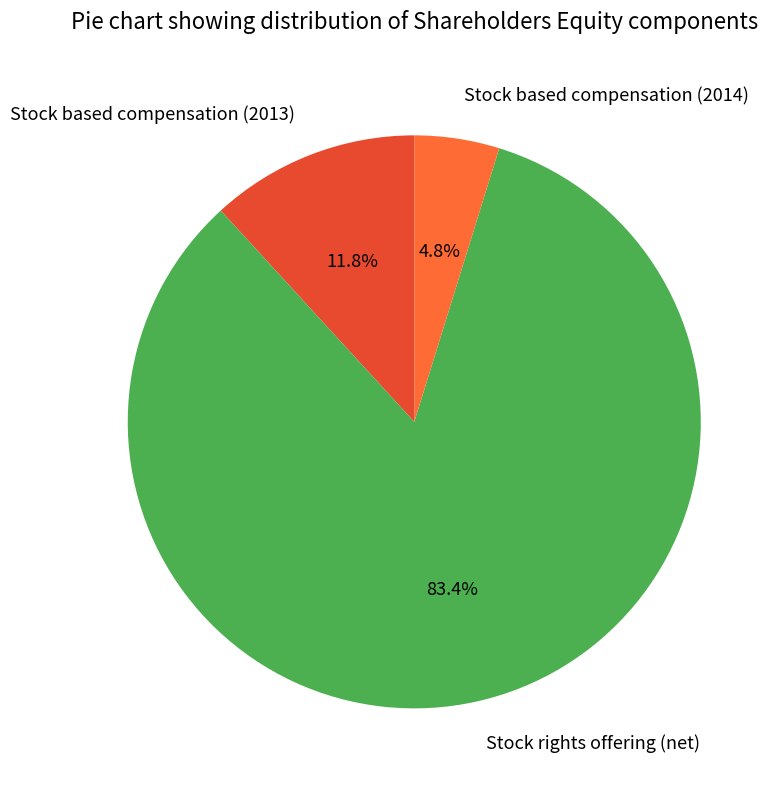

What is the smallest slice in the pie chart?

Stock based compensation (2014)